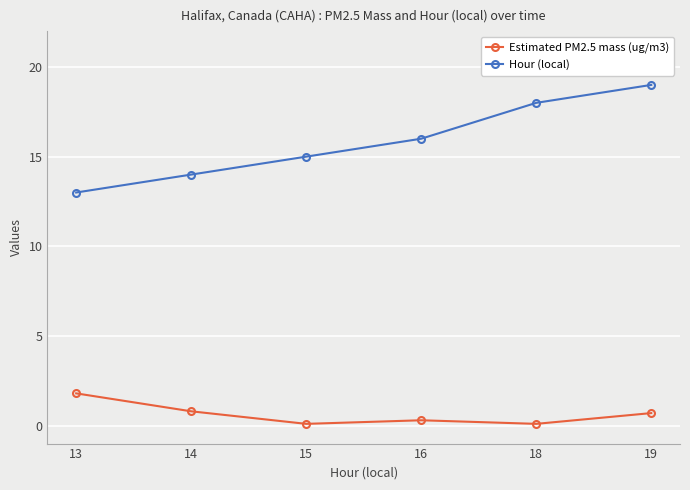

At which label does Estimated PM2.5 mass (ug/m3) reach its peak?

13